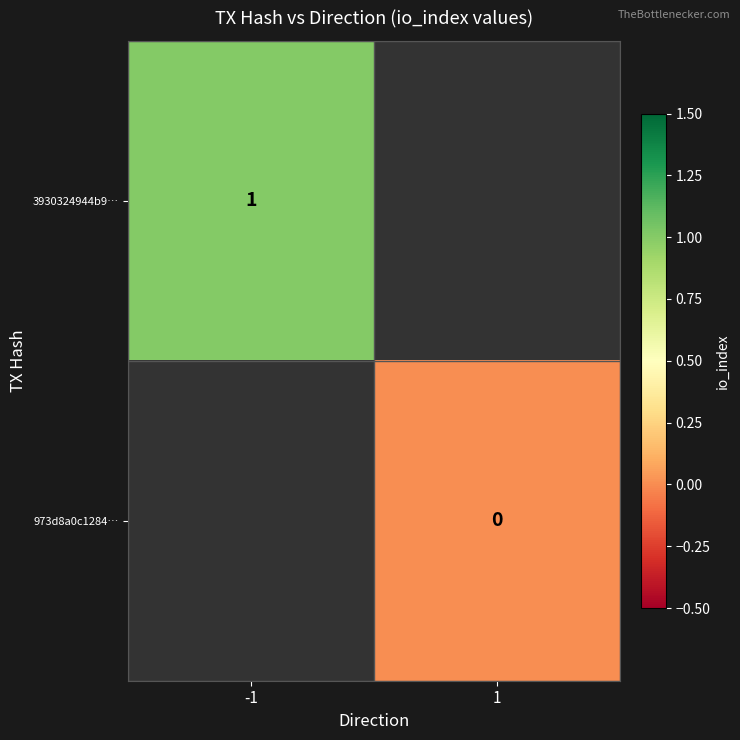

List the series in order of their overall mean, highest first.

3930324944b9…, 973d8a0c1284…